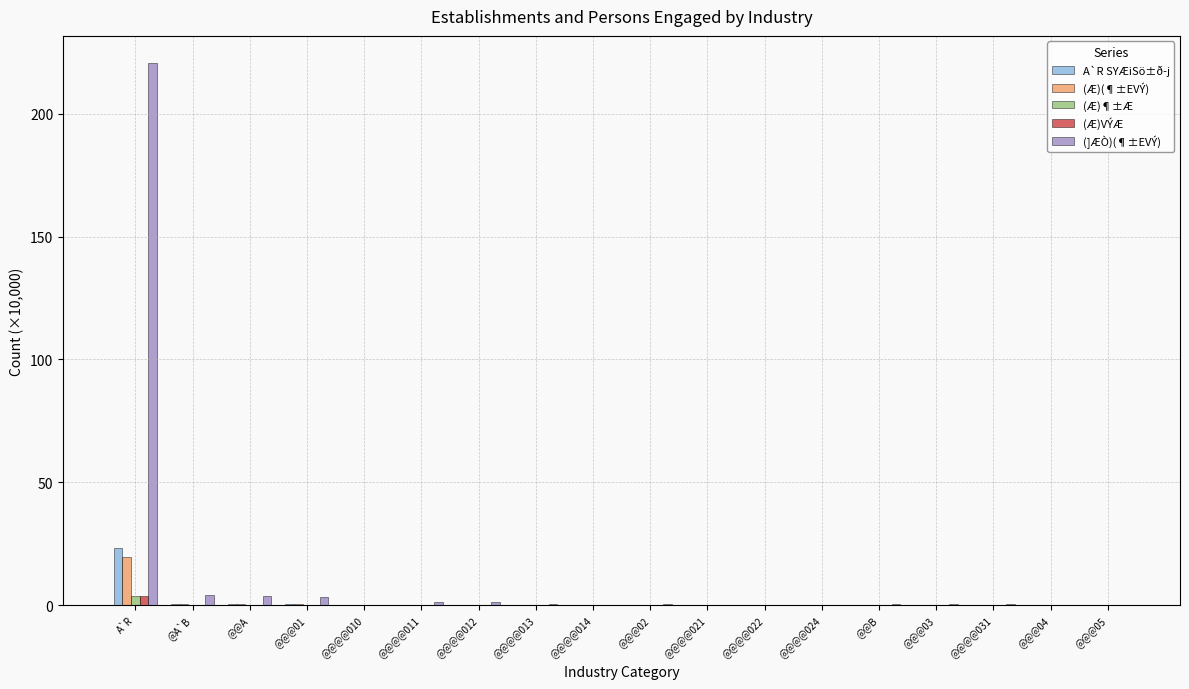

Which category has the highest value in the (Æ)(¶±EVÝ) series?

A`R